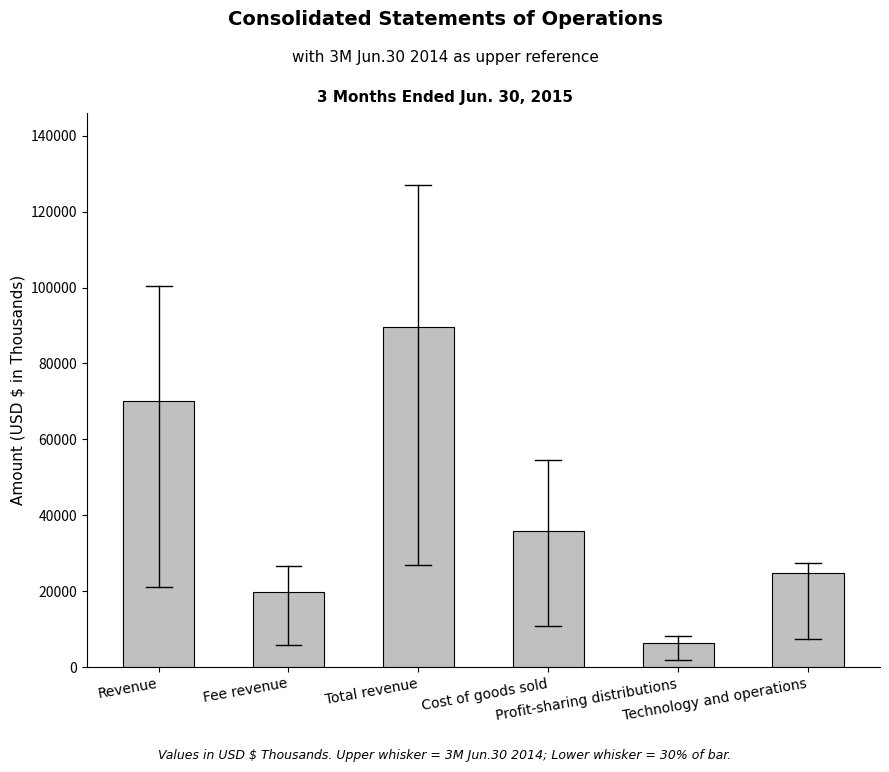

Which label corresponds to the largest value in the chart?

Total revenue